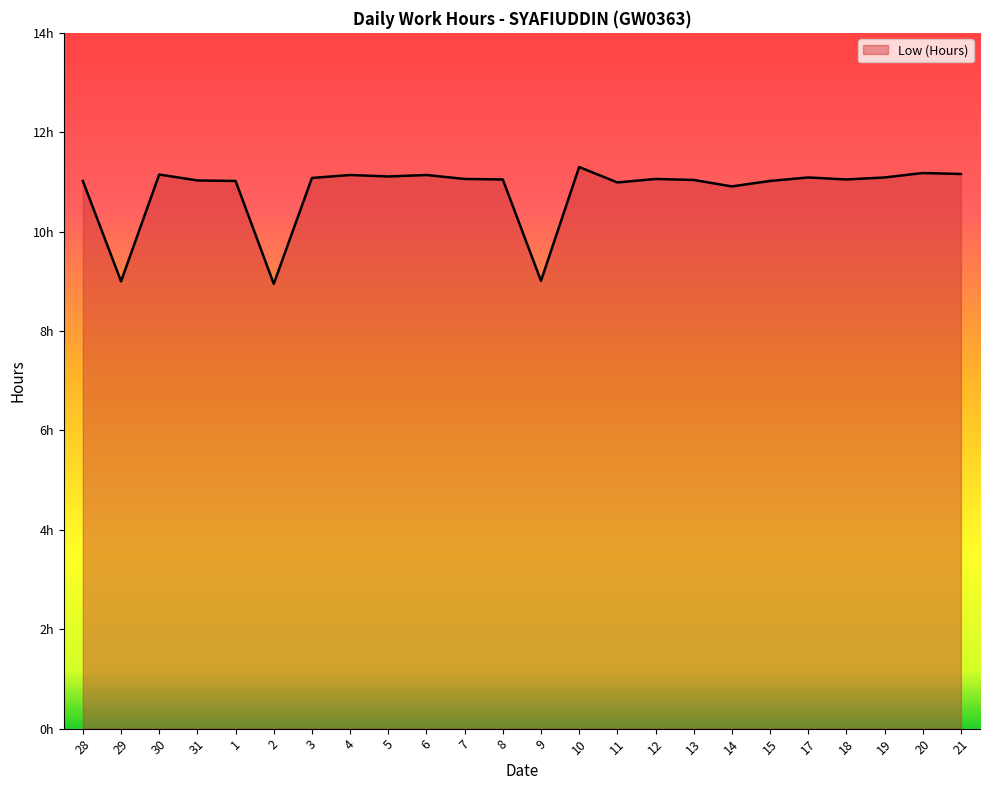

What is the difference between the values at 14 and 20?

0.3